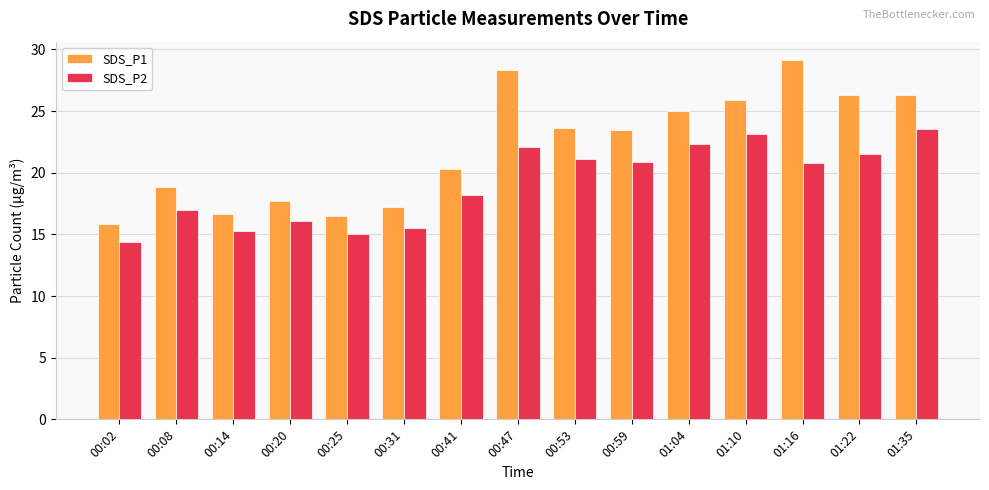

Which series has the largest range (max minus min)?

SDS_P1